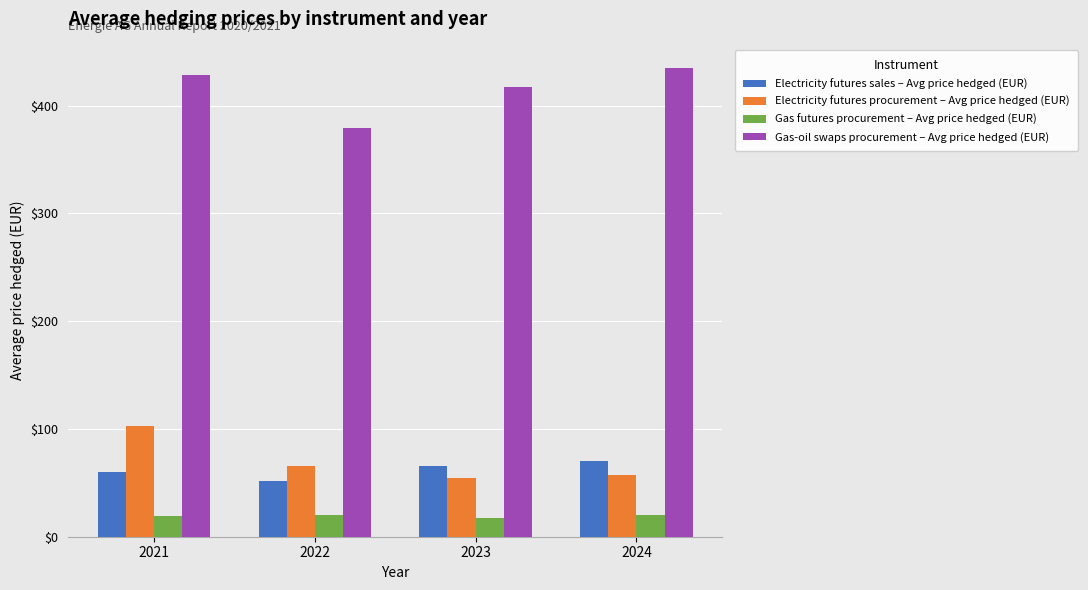

Rank the categories by Gas-oil swaps procurement – Avg price hedged (EUR) value from highest to lowest.

2024, 2021, 2023, 2022